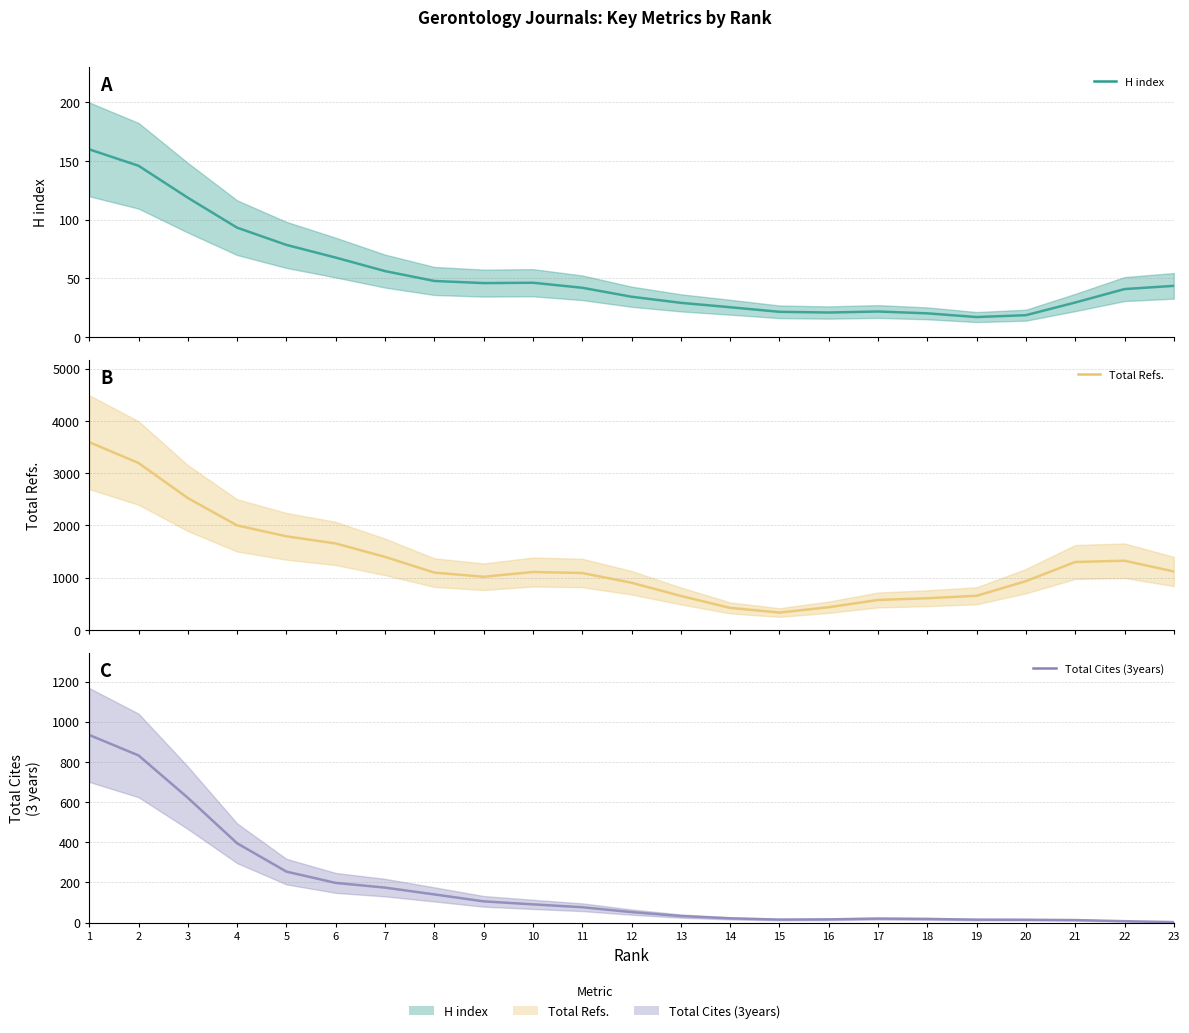

Where do H index and Total Cites (3years) first cross each other?

13 and 14